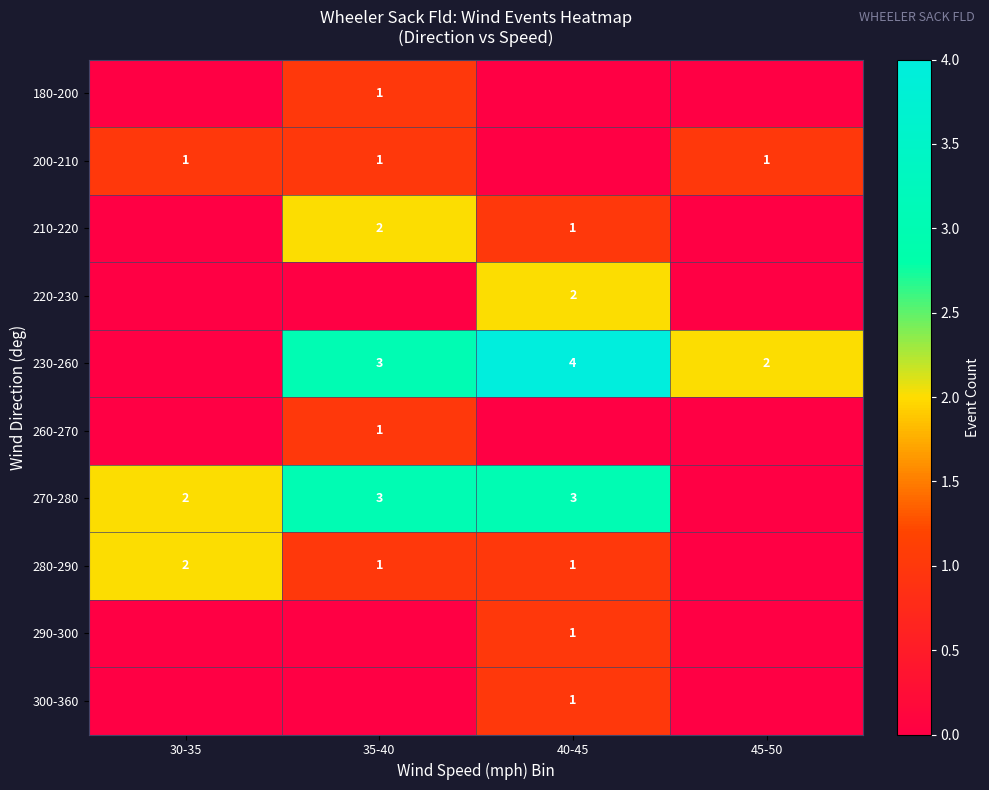

True or false: 260-270 has a value of 0 at 35-40.

False